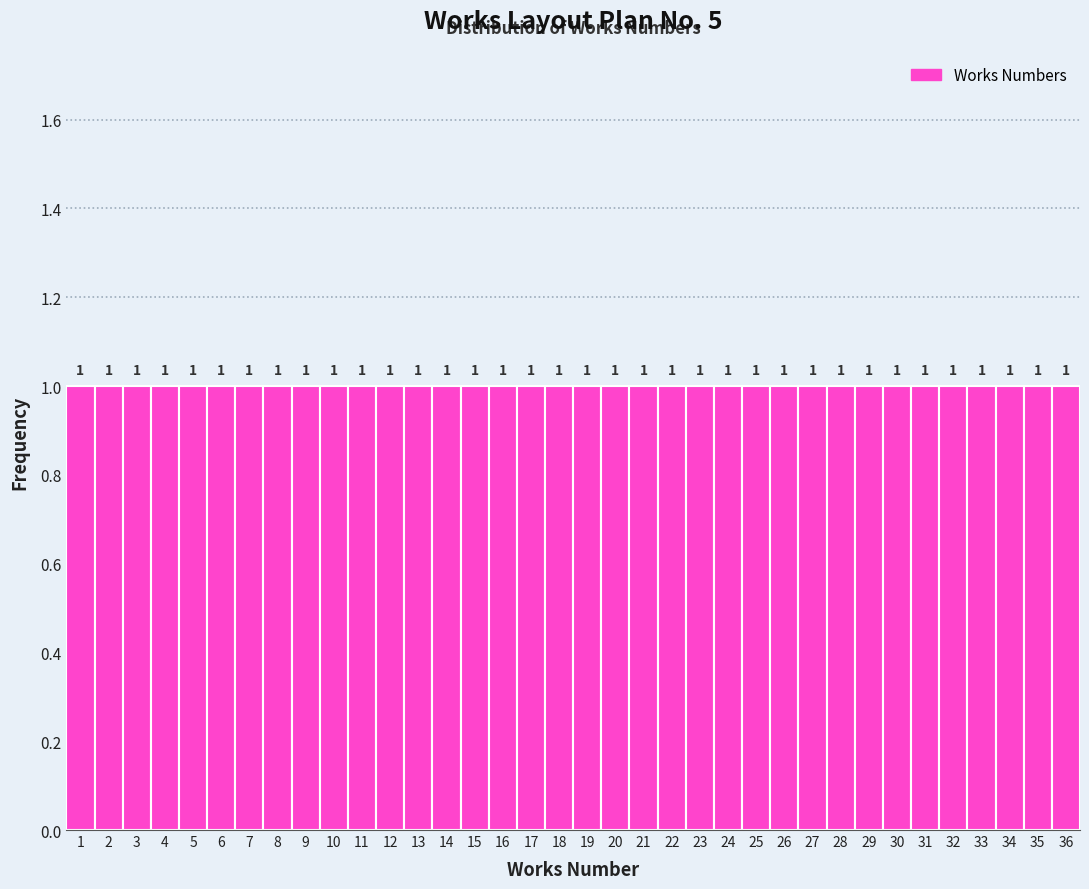

What is the height of the bar covering 32.5 to 33.5 on the x-axis?

1